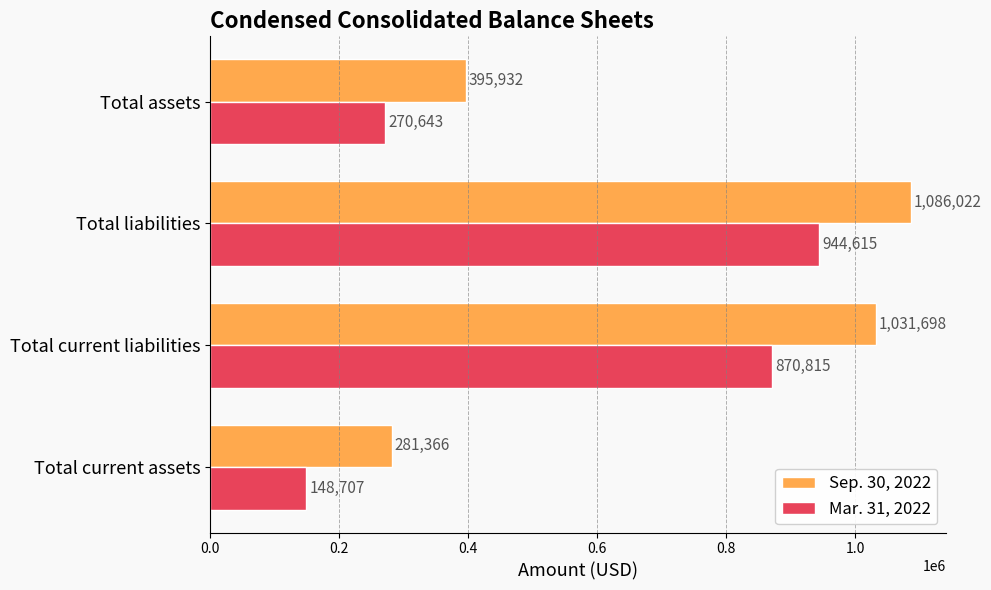

How many data points in Mar. 31, 2022 are less than 870815?

2